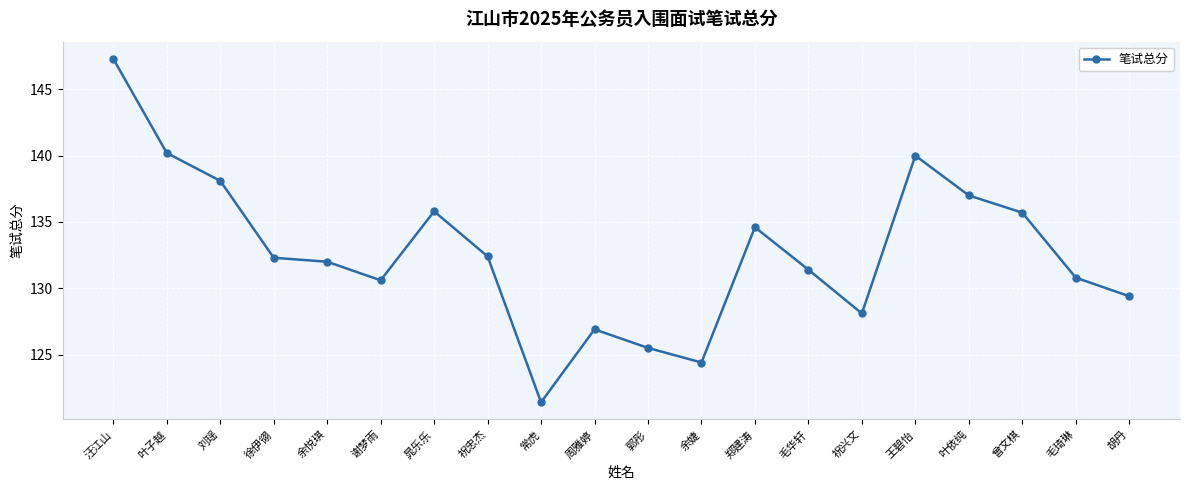

Where is the data nearest to the value 134?

郑建涛